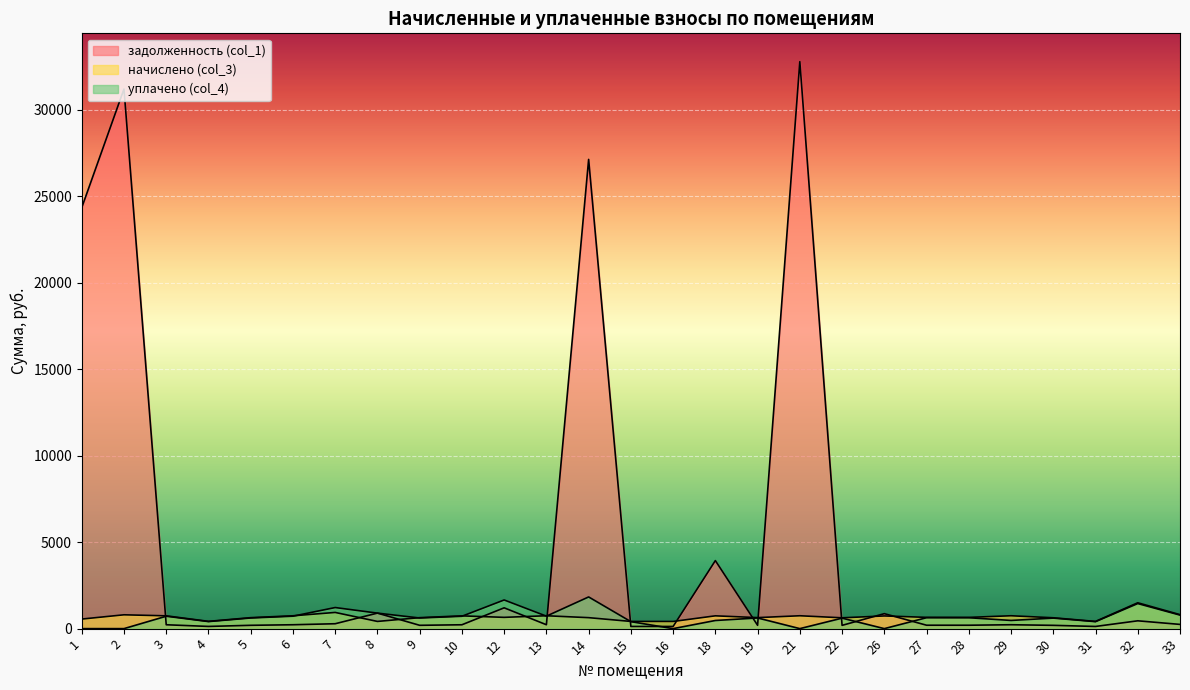

What is the total value across all series at 22?

1420.6